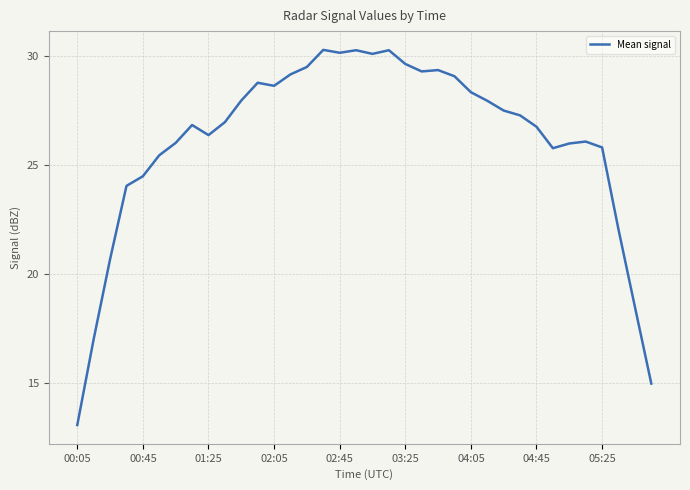

What is the maximum value shown in the chart?

30.3